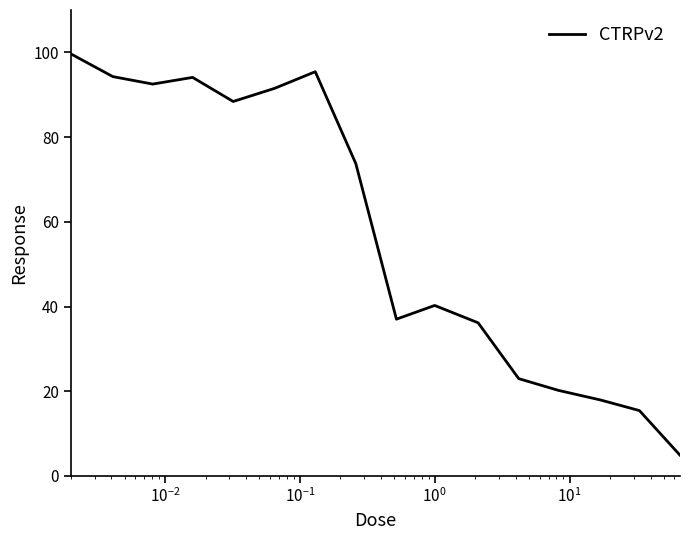

What is the difference between the maximum and minimum values?

94.7